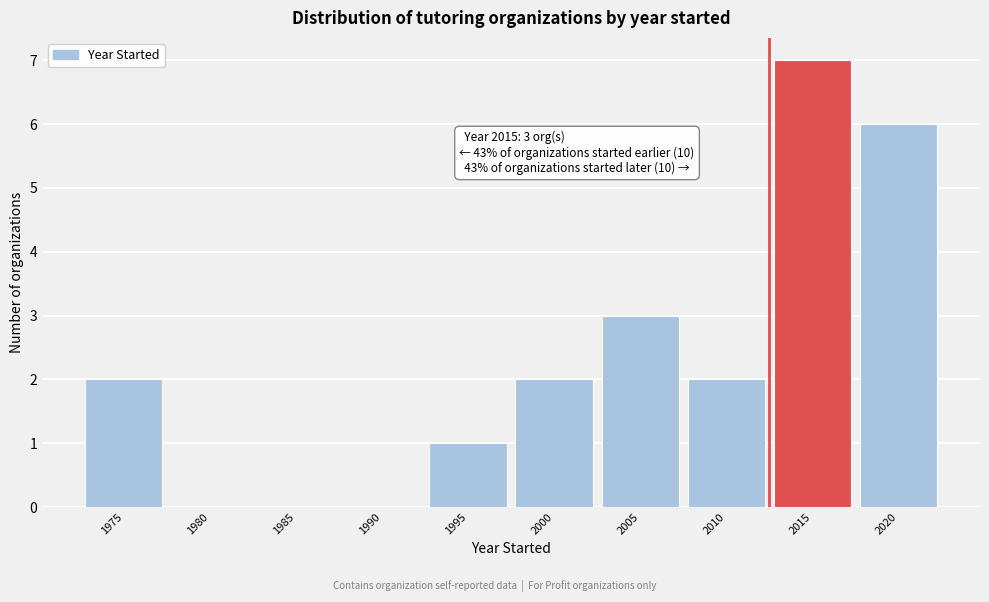

Reading left to right, transcribe all the data shown in this chart.

1975=2	1980=0	1985=0	1990=0	1995=1	2000=2	2005=3	2010=2	2015=7	2020=6